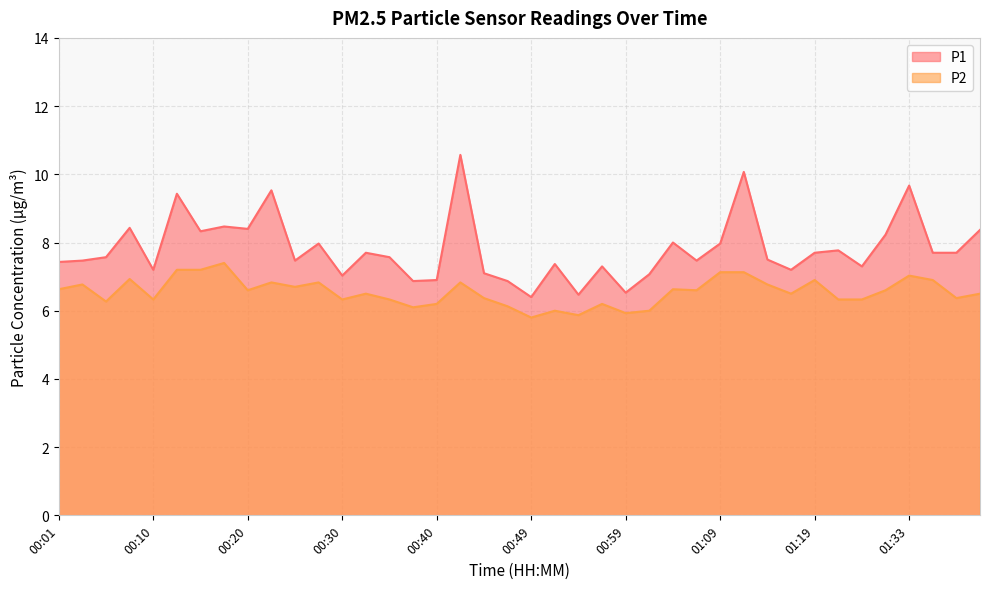

What is the difference between the P2 values at 01:04 and 00:57?

0.4